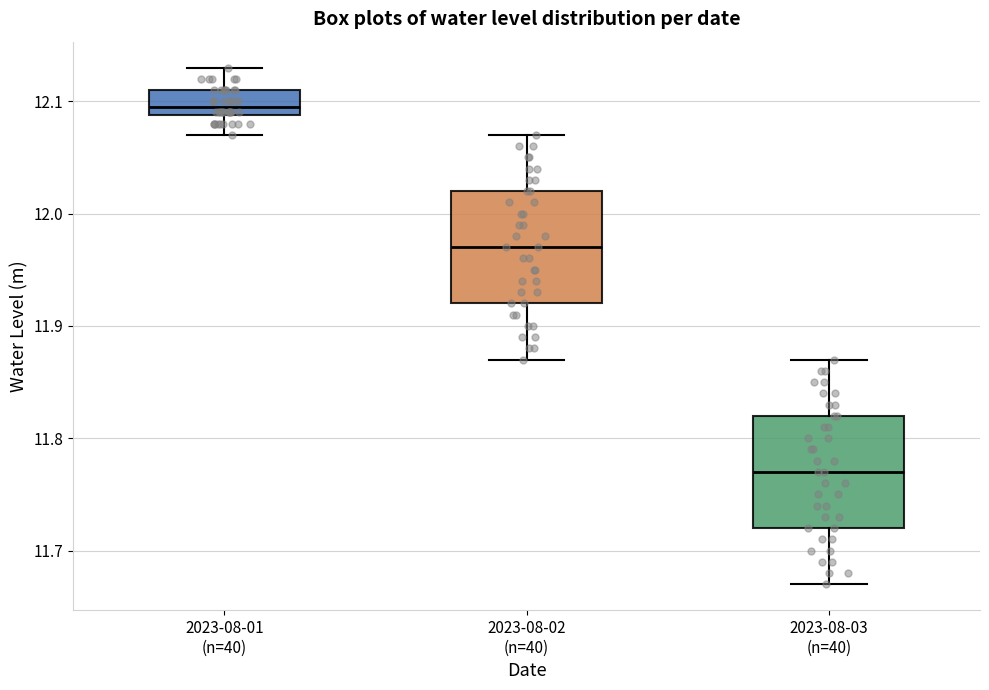

Reading left to right, read every box against the y-axis: the position of its median line, the range the box covers, and the ends of its whiskers. The values are not printed on the chart, so give them approximately, as read against the axis.

2023-08-01 (n=40): median 12.10, box 12.09 to 12.11, whiskers 12.07 to 12.13
2023-08-02 (n=40): median 11.97, box 11.92 to 12.02, whiskers 11.87 to 12.07
2023-08-03 (n=40): median 11.77, box 11.72 to 11.82, whiskers 11.67 to 11.87